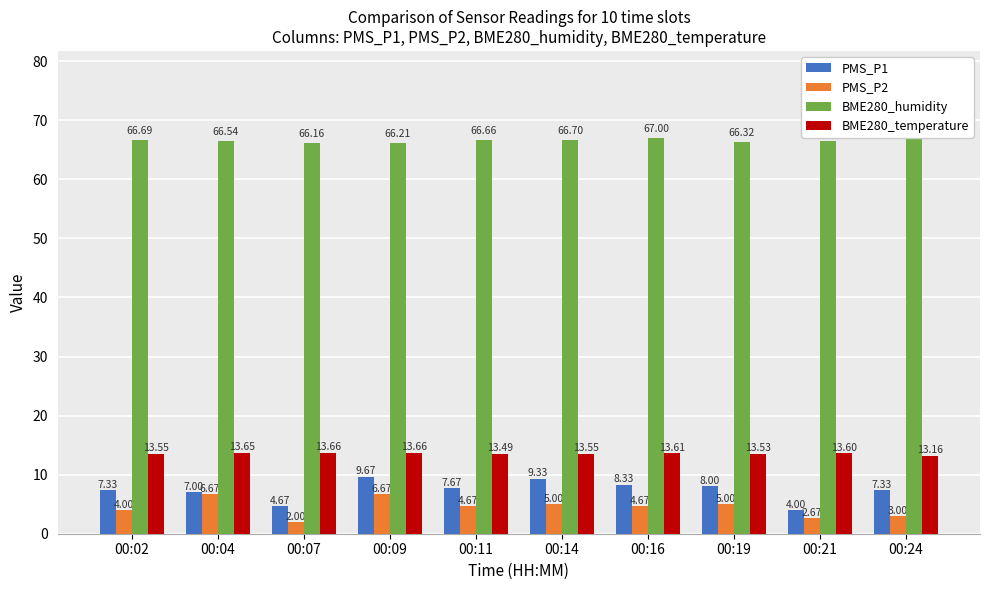

How many data points does each series have?

10